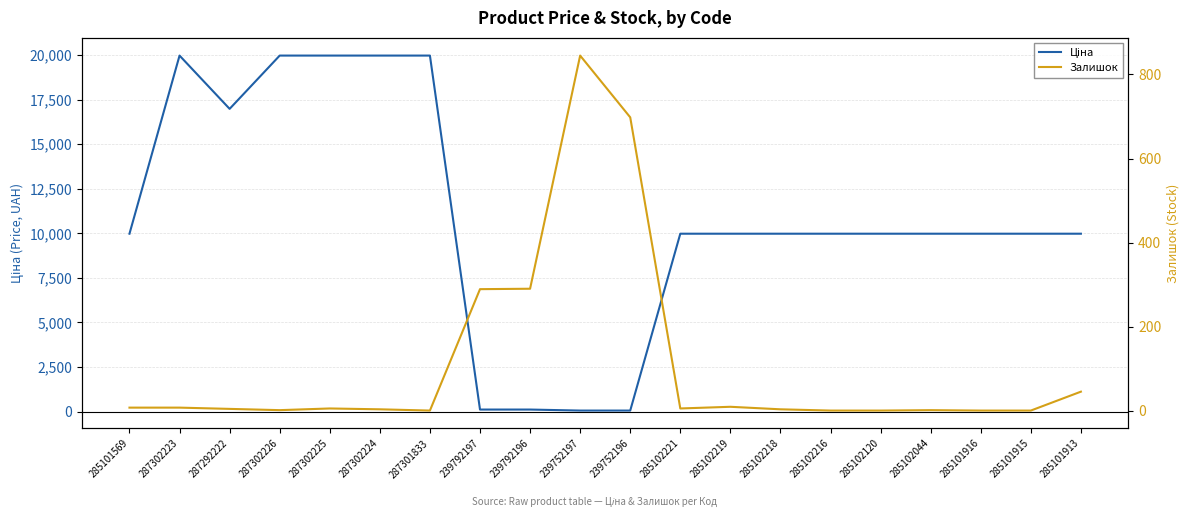

At which category is the sum across all series the highest?

287302223